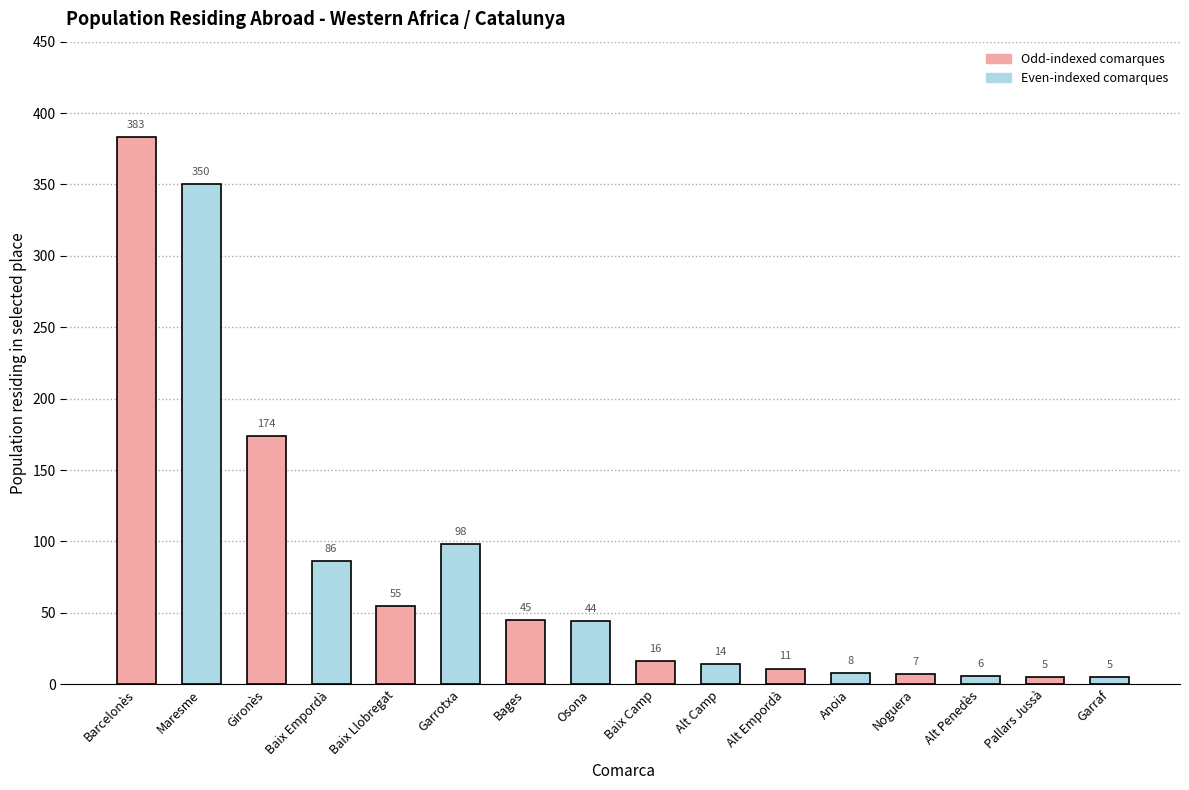

What value does the data have at Barcelonès, to the nearest 5?

385